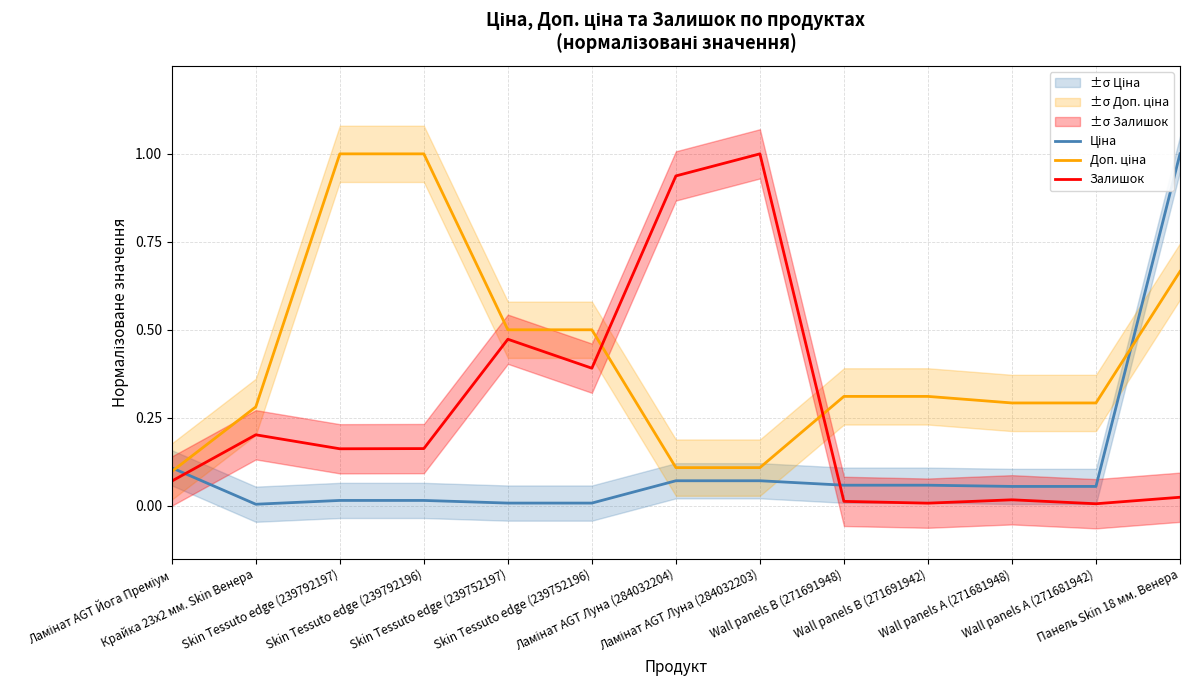

Is the value of Доп. ціна at Крайка 23x2 мм. Skin Венера greater than the value of Ціна at Ламінат AGT Йога Преміум?

Yes